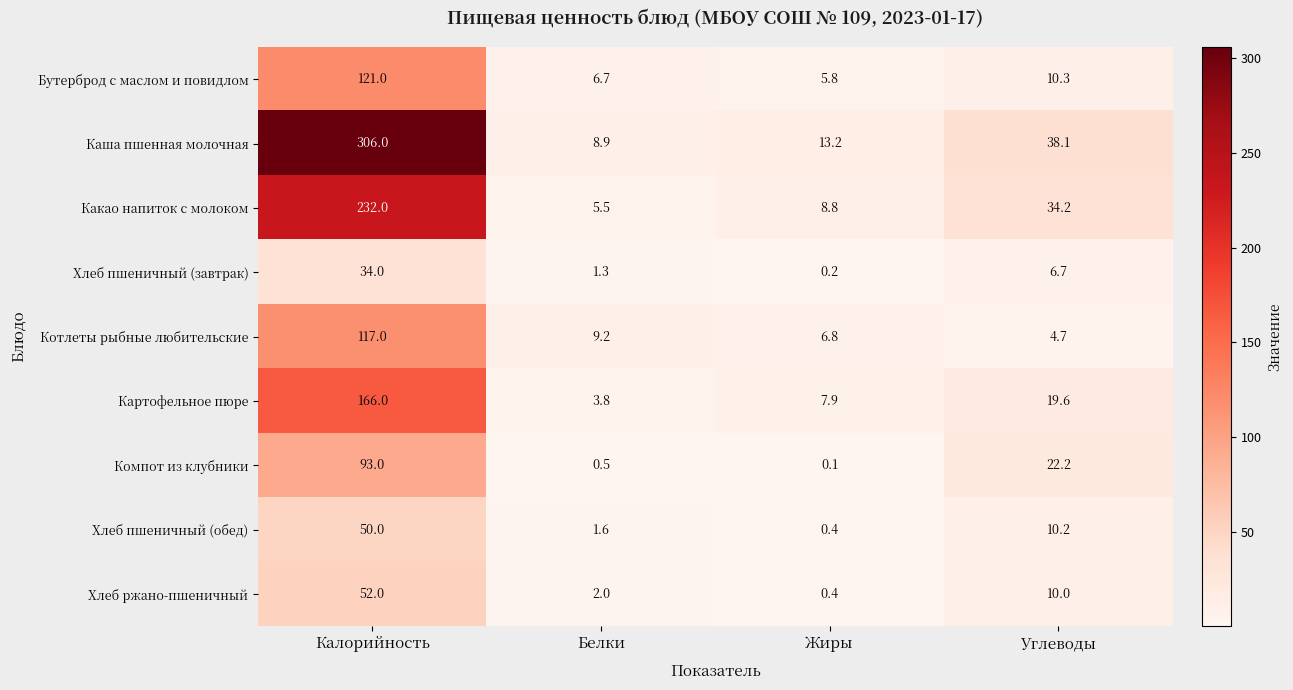

What is the sum of the Хлеб ржано-пшеничный values at Жиры and Углеводы?

10.4